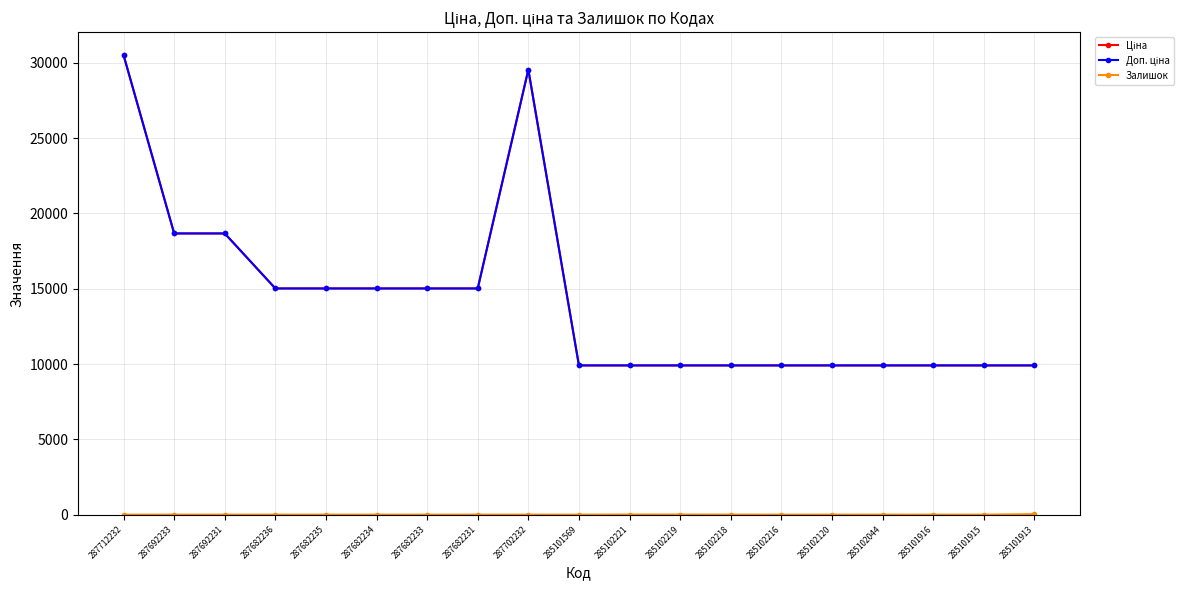

At how many categories does at least one series exceed 22792?

2